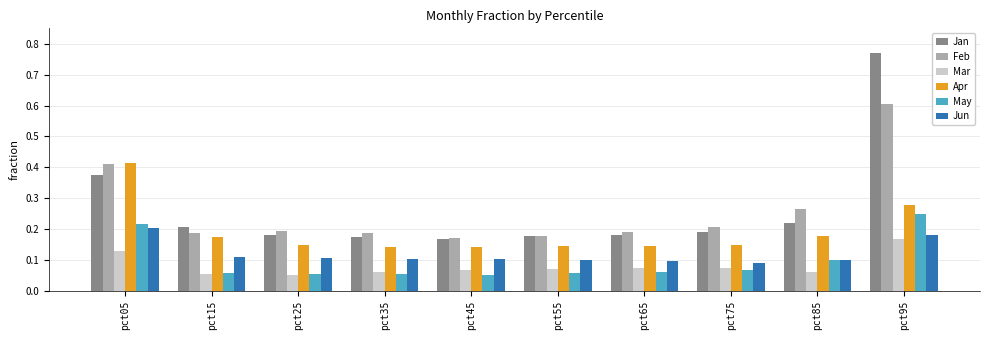

Which series has the largest range (max minus min)?

Jan